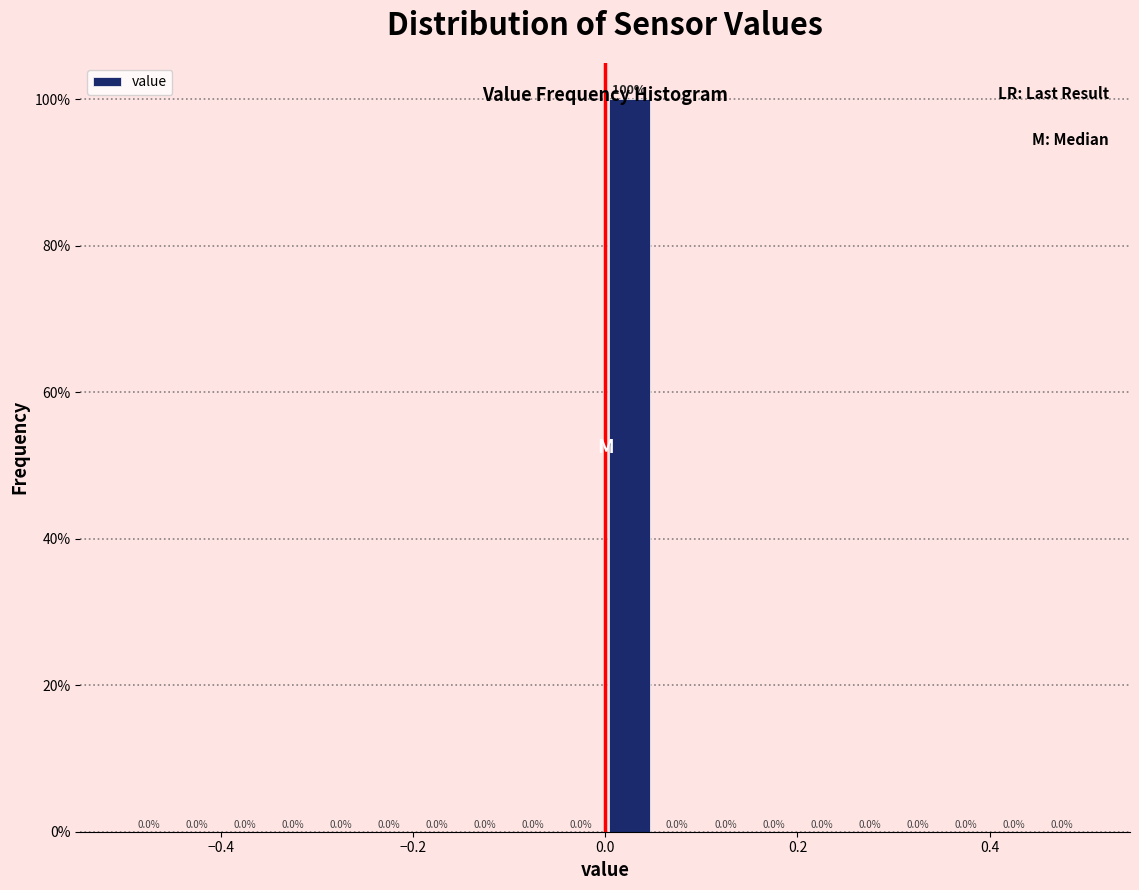

Around what value on the x-axis is the tallest bar? Give the approximate position of its centre, as read against the axis.

0.02